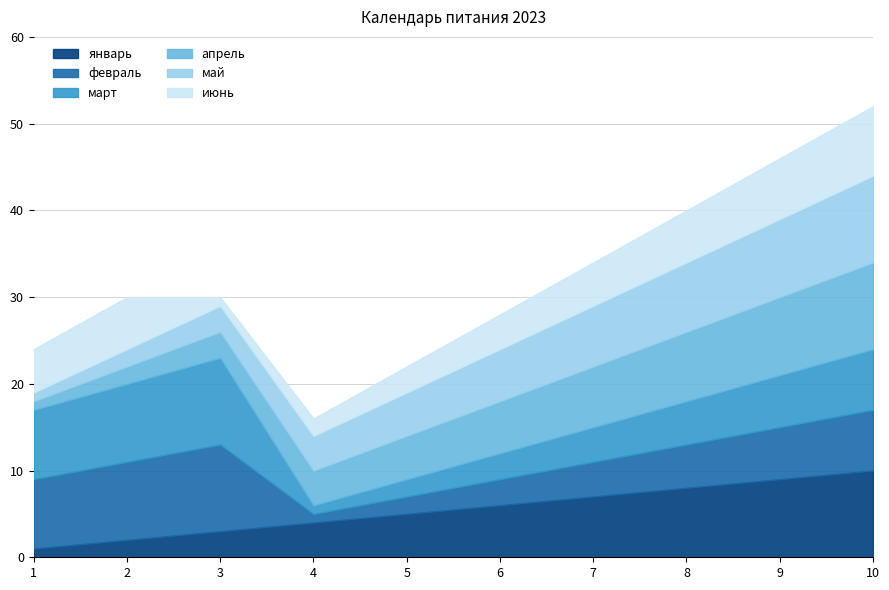

Where is the first local minimum for июнь?

3